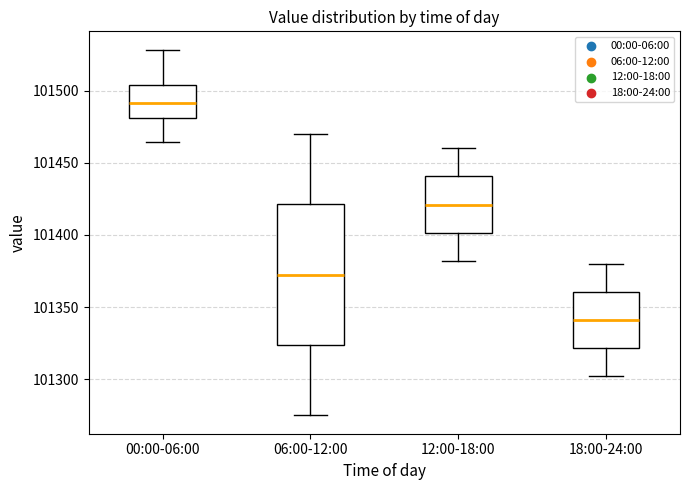

Comparing the boxes themselves (not the whiskers), which one is the tallest?

06:00-12:00